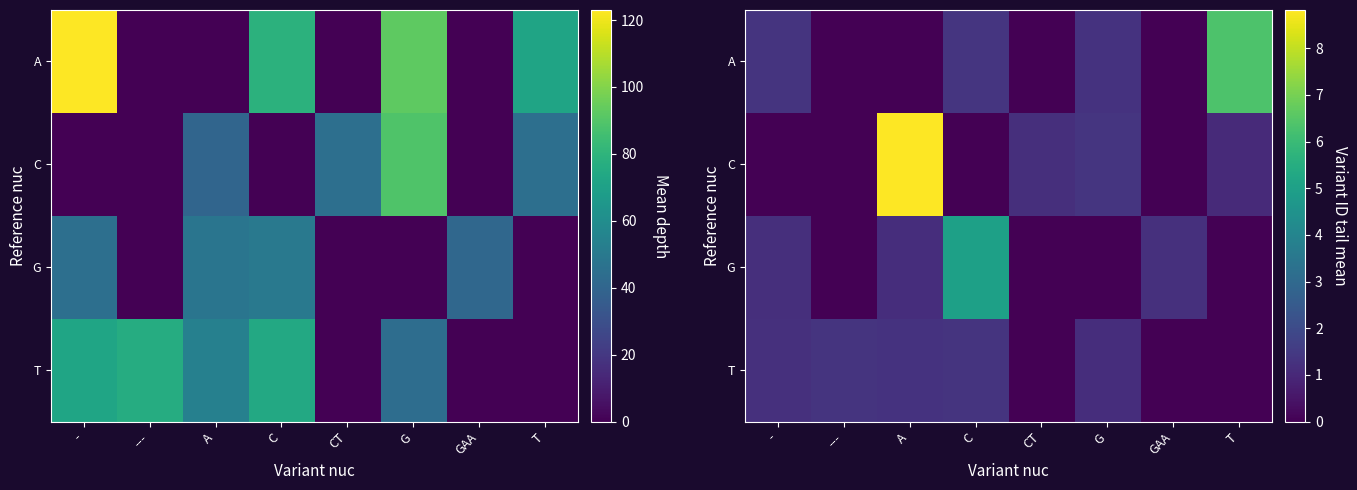

How many values in the A series are below 1?

4